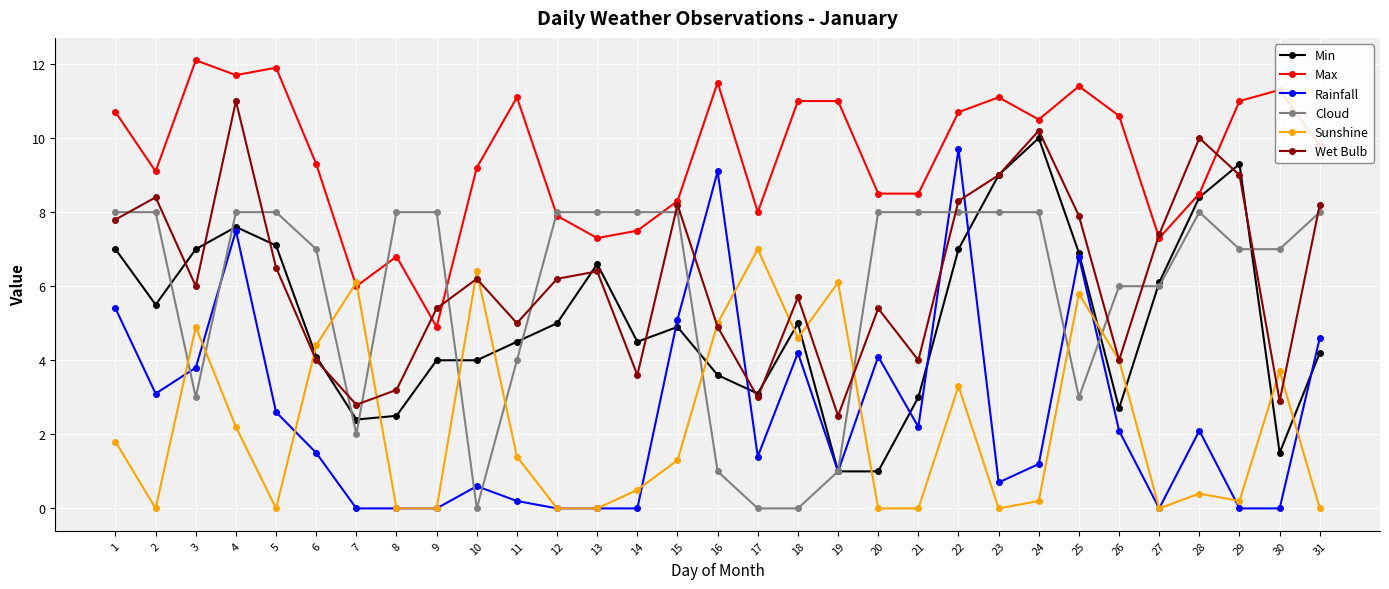

Does the chart display data point markers on the line(s)?

Yes